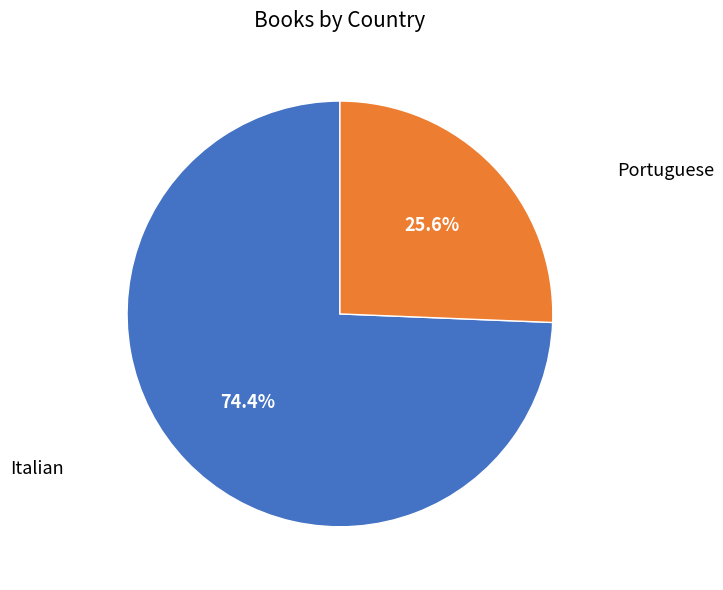

Which slice is the largest?

Italian